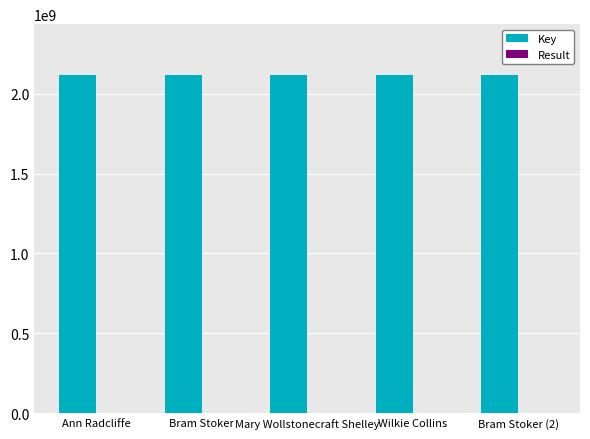

What is the greatest value displayed?

2117922072